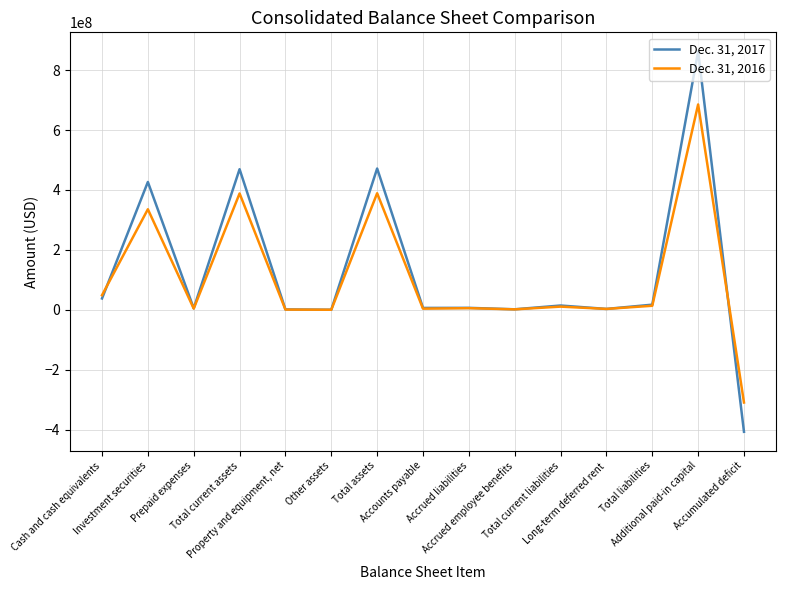

What is the lowest value of the Dec. 31, 2016 series?

-309475366